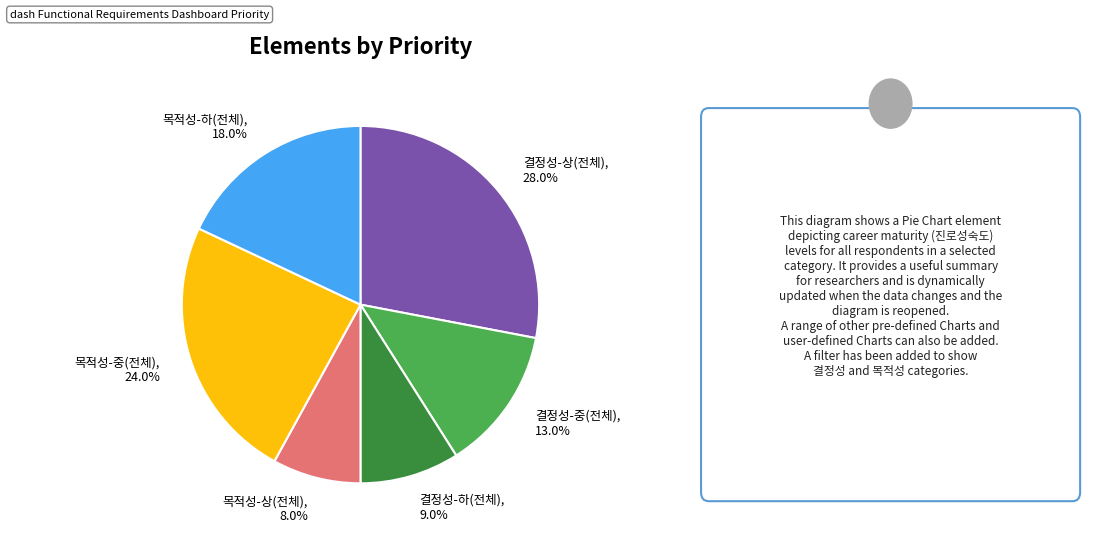

Which has a higher value, 목적성-하(전체) or 목적성-상(전체)?

목적성-하(전체)